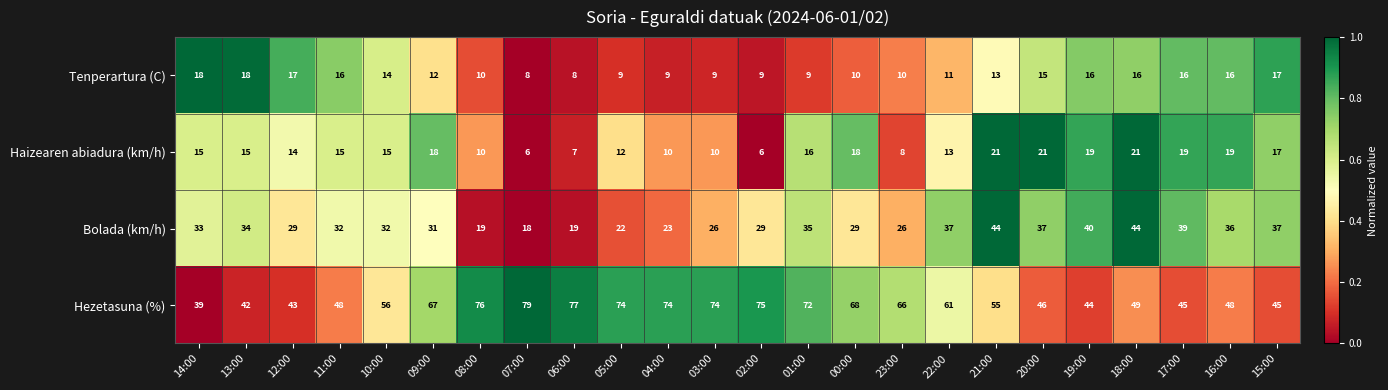

What is the difference between the maximum and second lowest values in the Haizearen abiadura (km/h) series?

15